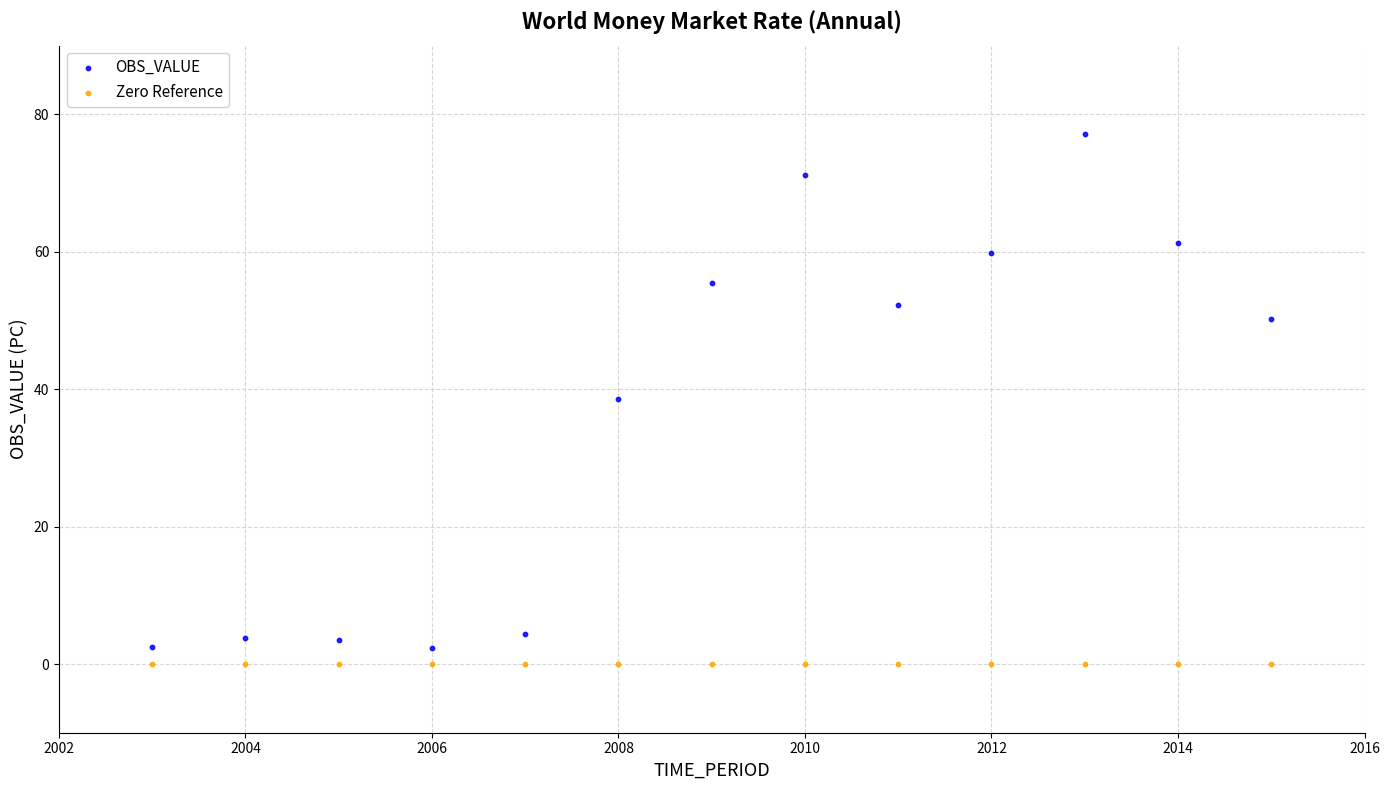

Which series contains the highest Y value?

OBS_VALUE